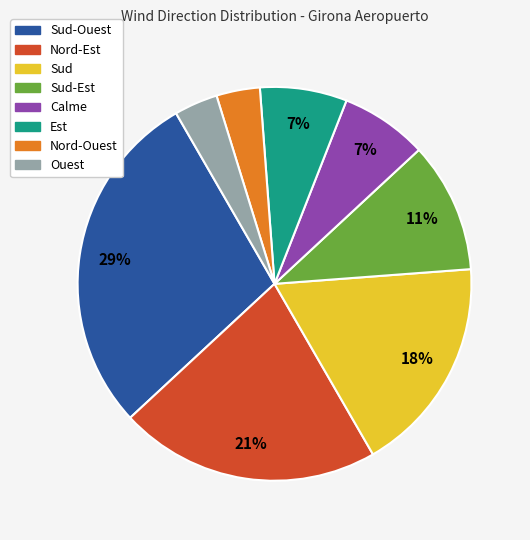

Is there a majority slice in this chart?

No